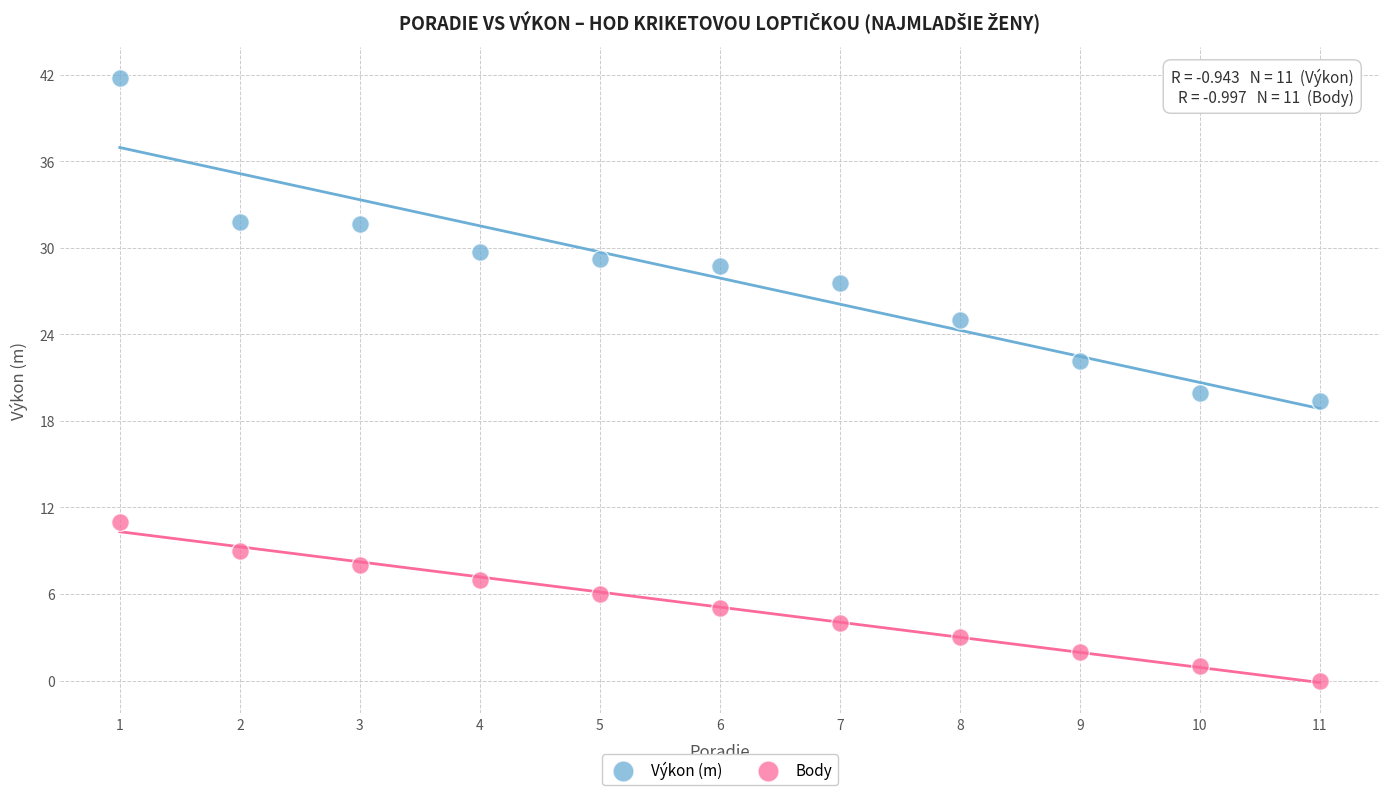

Which series reaches the minimum Y coordinate?

Body